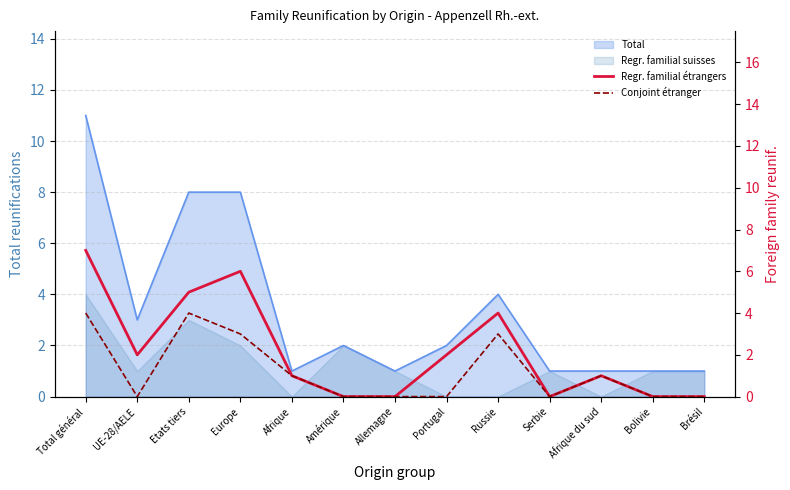

What is the approximate value of Conjoint étranger at Total général?

4